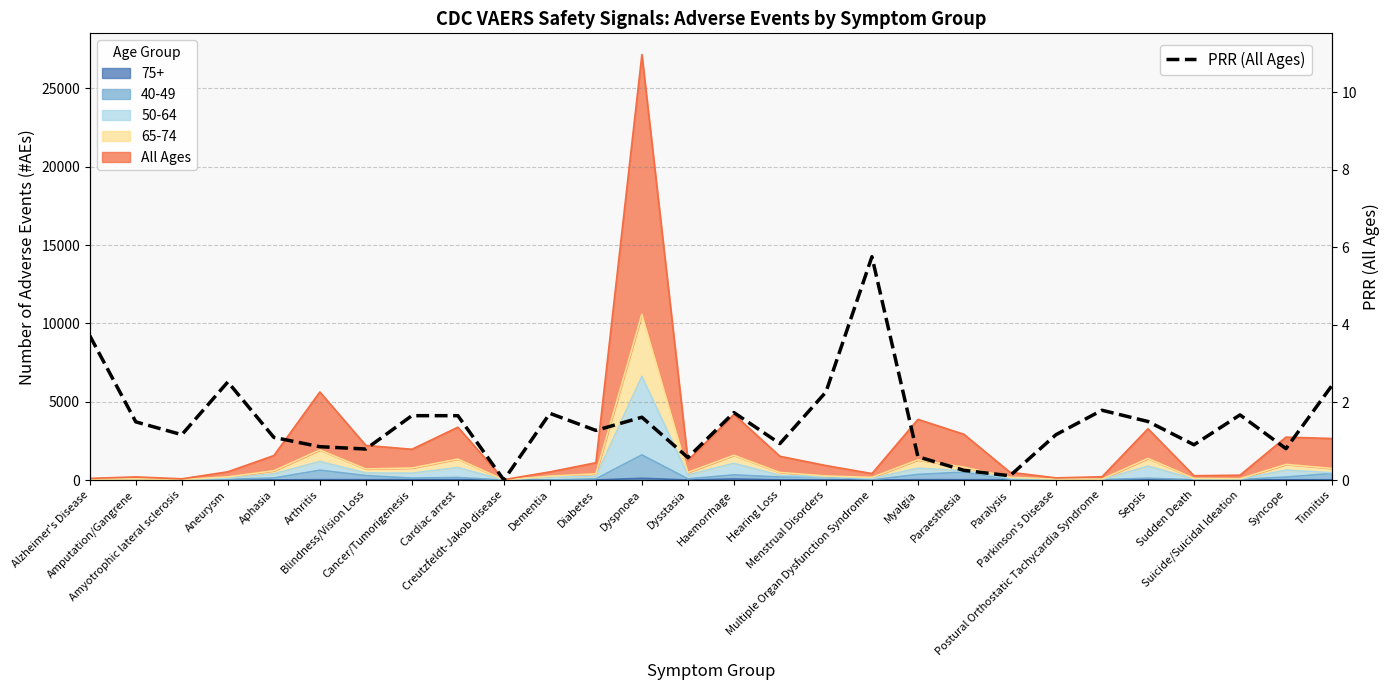

Does the chart have visible grid lines?

Yes